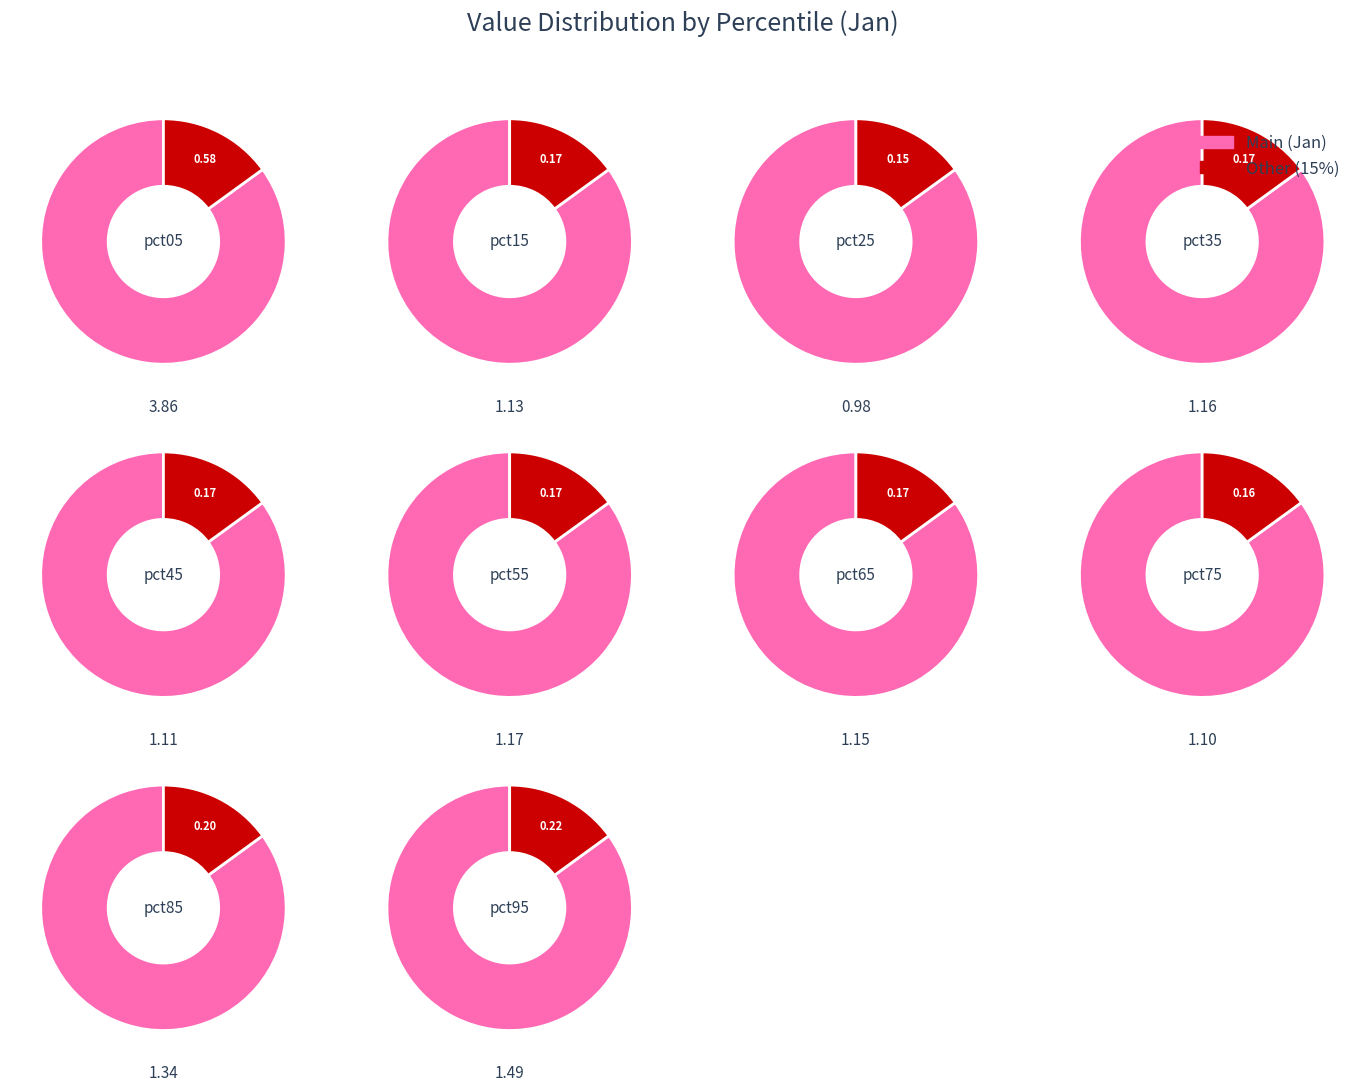

Rank the categories by value from lowest to highest.

pct25, pct75, pct45, pct15, pct65, pct35, pct55, pct85, pct95, pct05